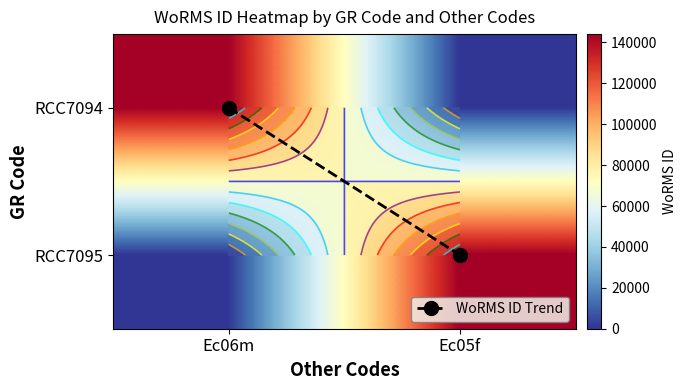

At which label does RCC7095 reach its minimum?

Ec06m